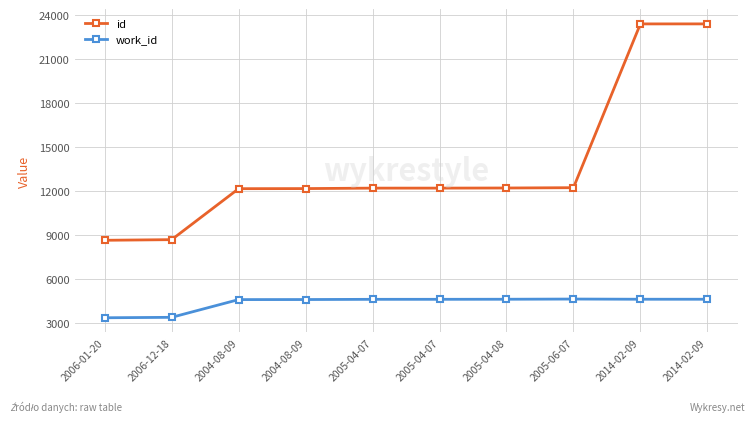

What is the minimum value for work_id?

3381